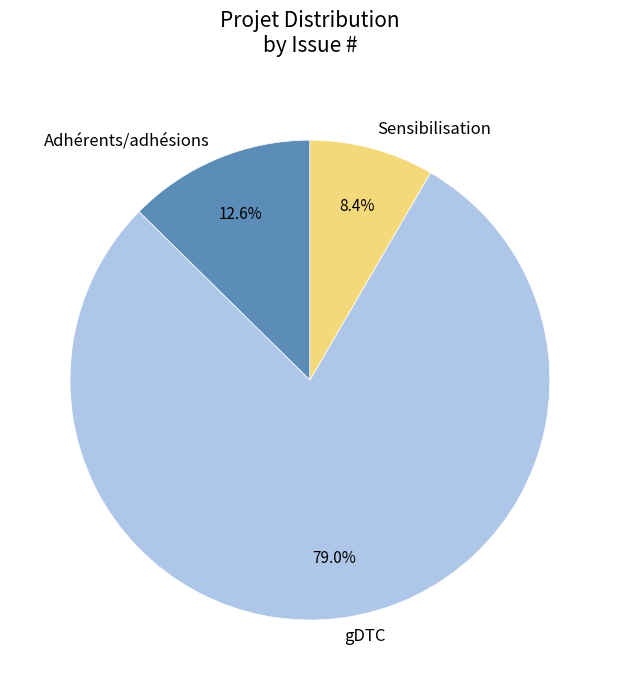

To the nearest percent, what portion does Sensibilisation represent?

8%